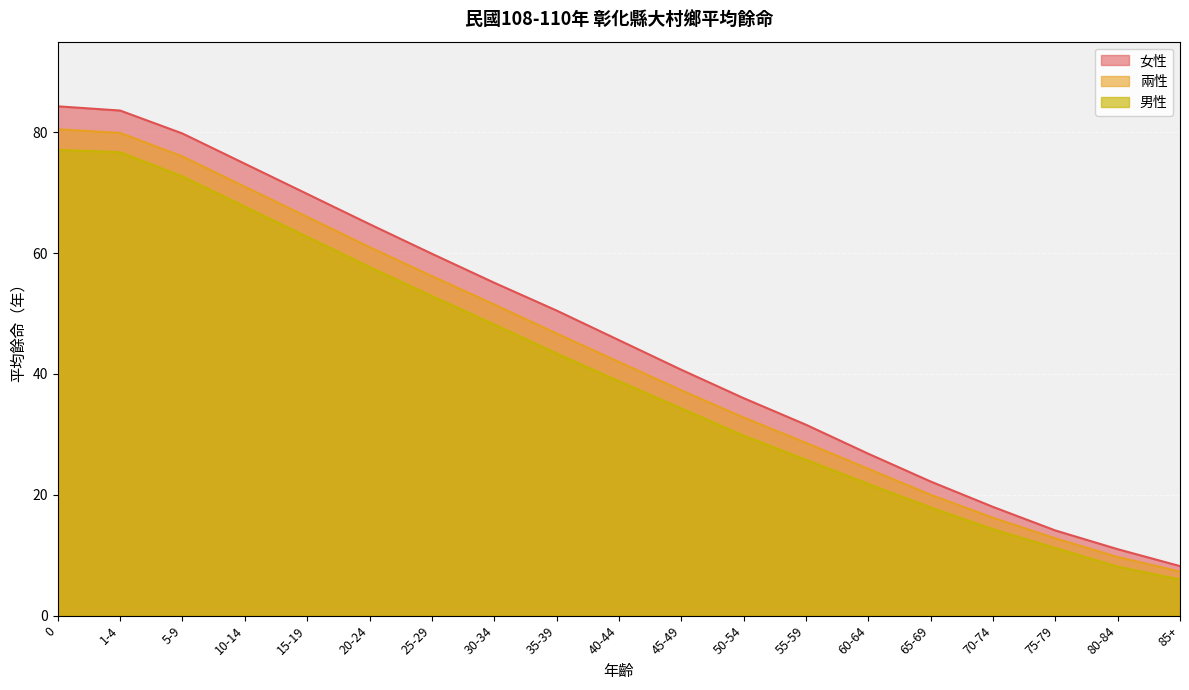

Count the number of data series in this chart.

3